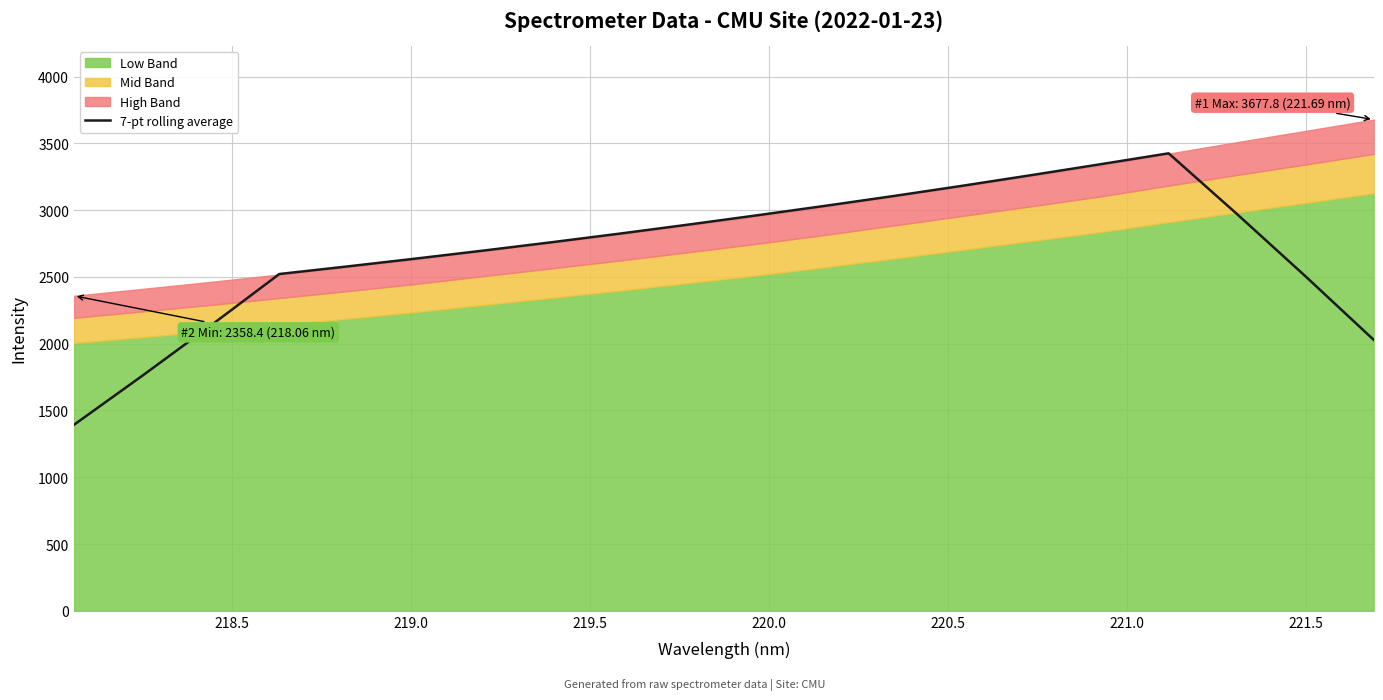

How many lines are shown in the chart?

1